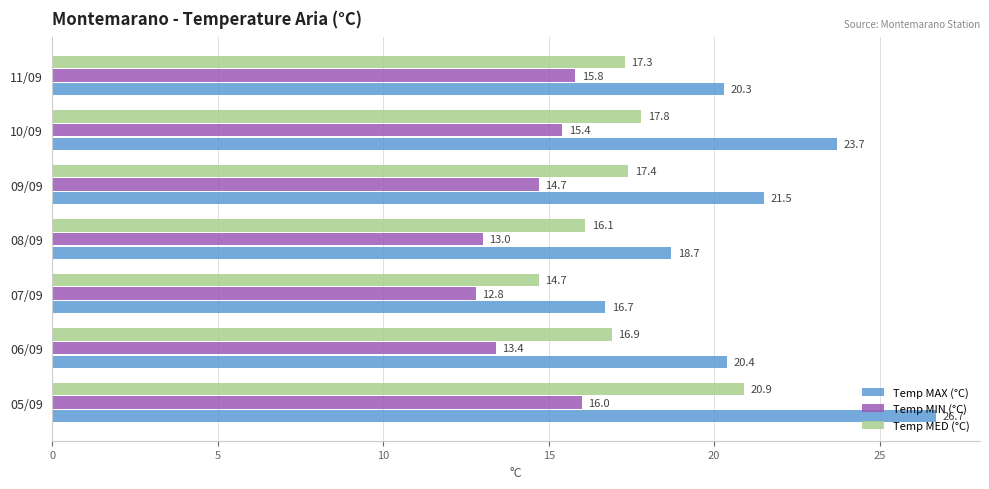

Which series has the largest range (max minus min)?

Temp MAX (°C)